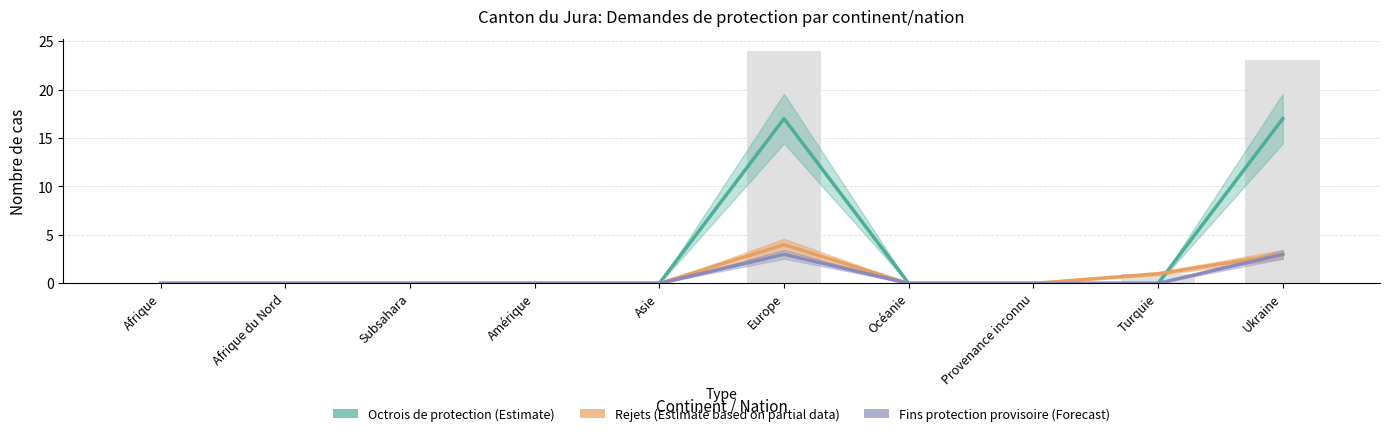

At which category is the sum across all series the highest?

Europe